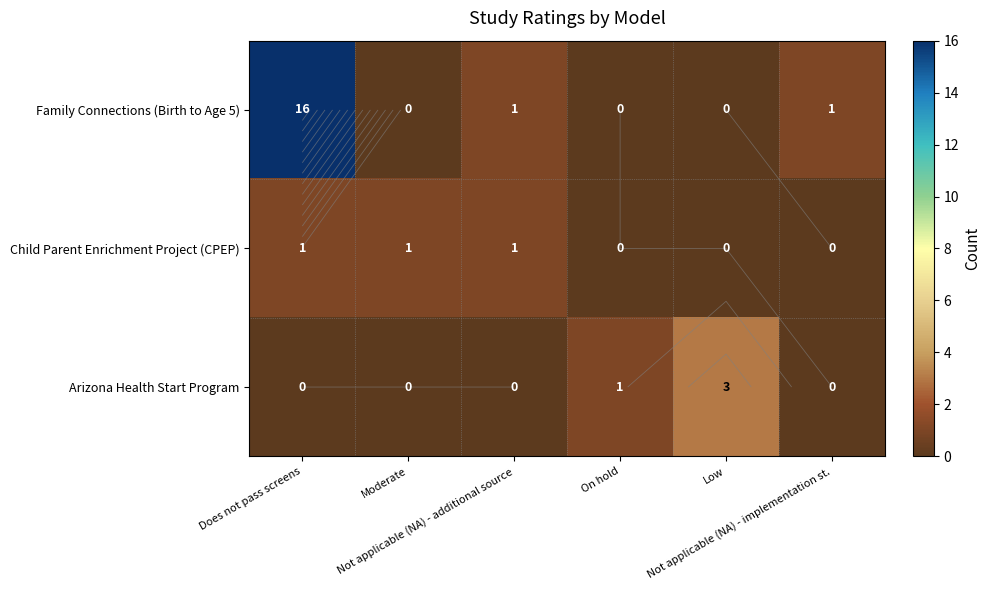

Rank the series by their maximum value, from highest to lowest.

Family Connections (Birth to Age 5), Arizona Health Start Program, Child Parent Enrichment Project (CPEP)